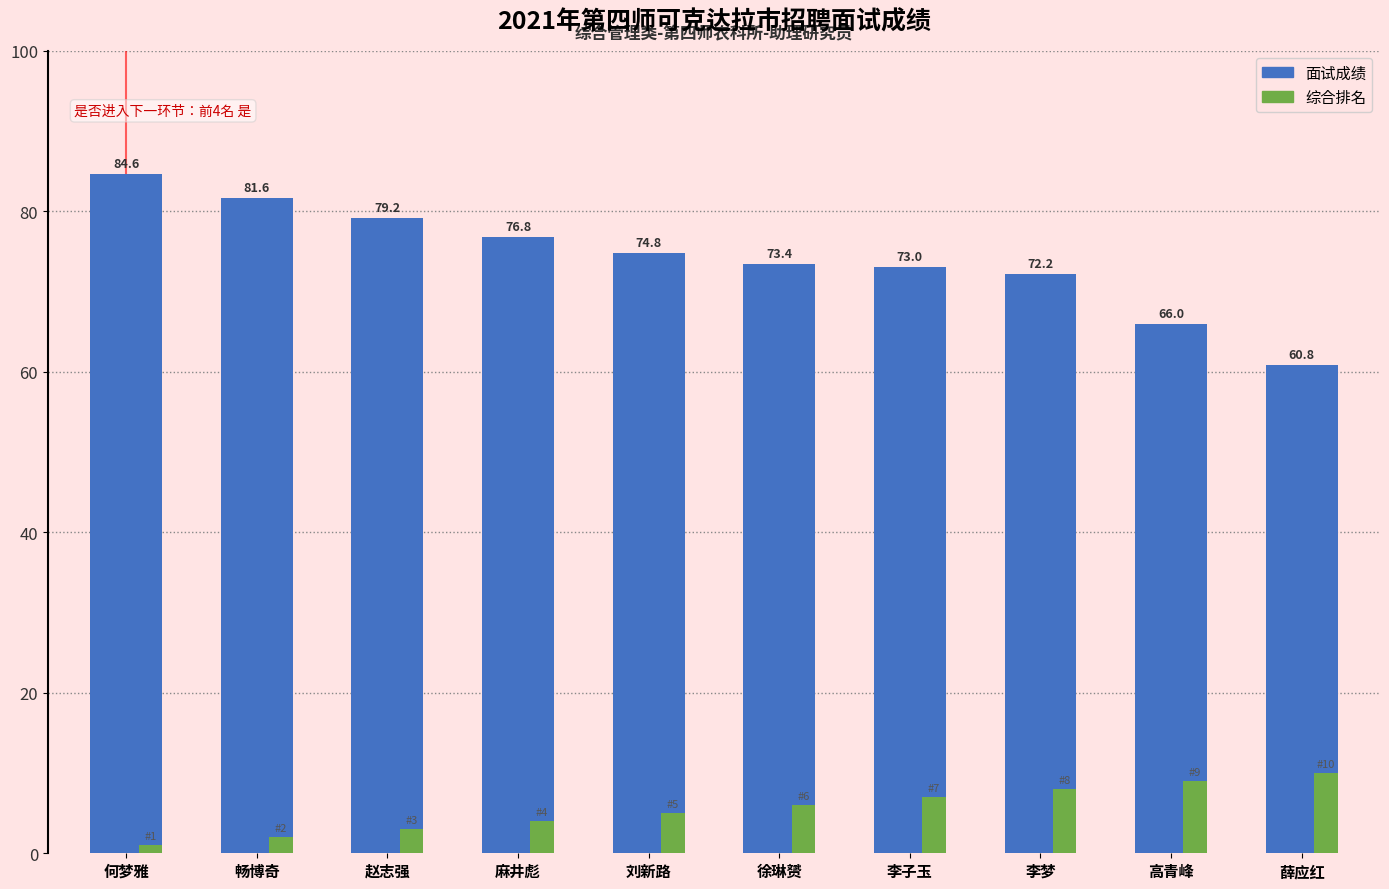

Which category has the lowest value in the 面试成绩 series?

薛应红